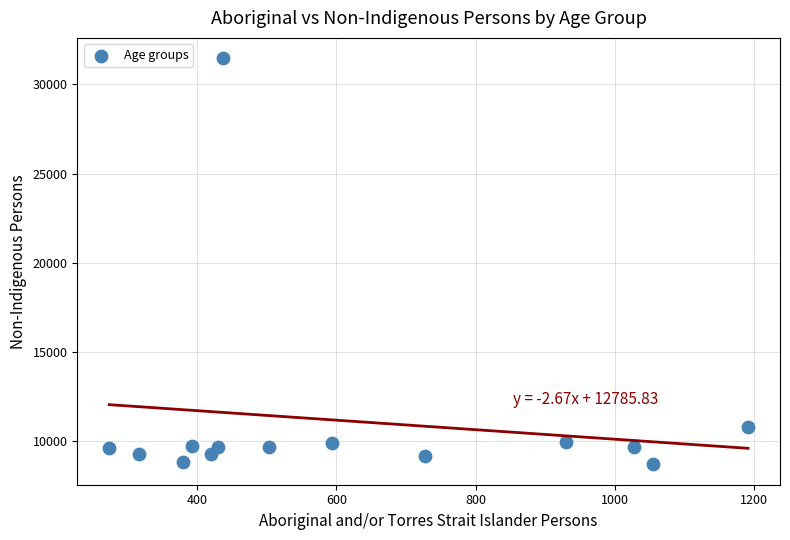

What is the range of X values (max minus min)?

917